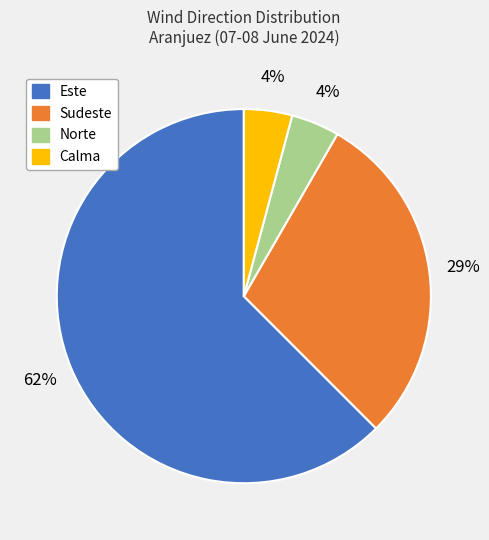

Is there a majority slice in this chart?

Yes